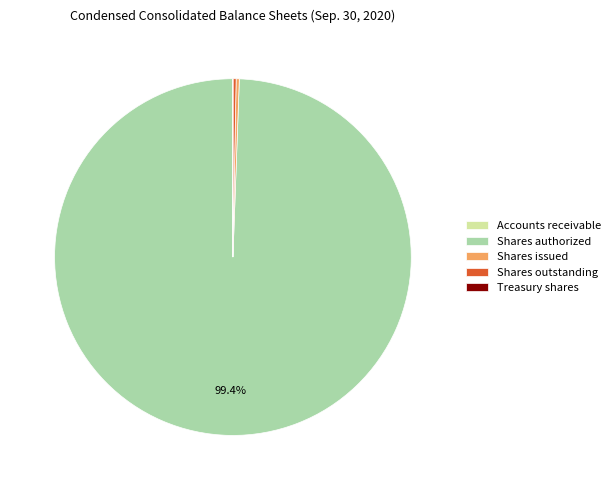

Does Shares authorized account for over 50% of the chart?

Yes